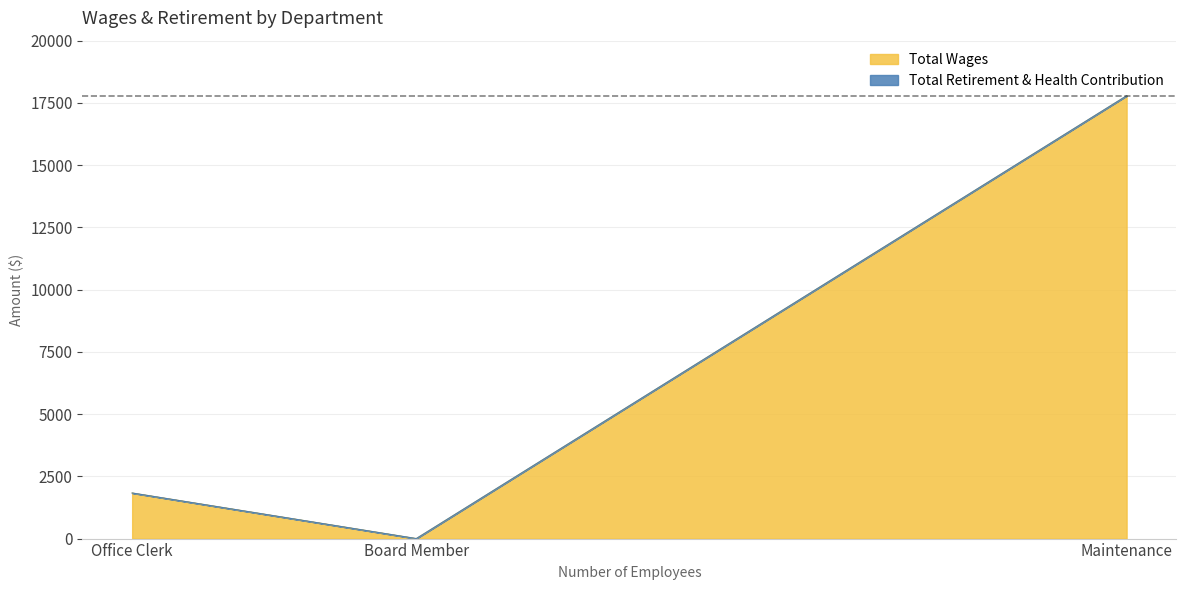

How many positive values does the Total Wages series have?

2